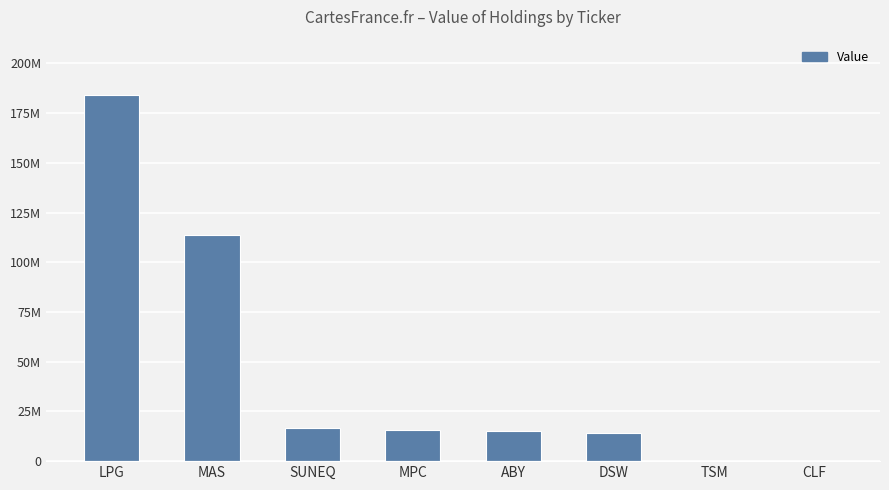

What position from the right is MAS?

7